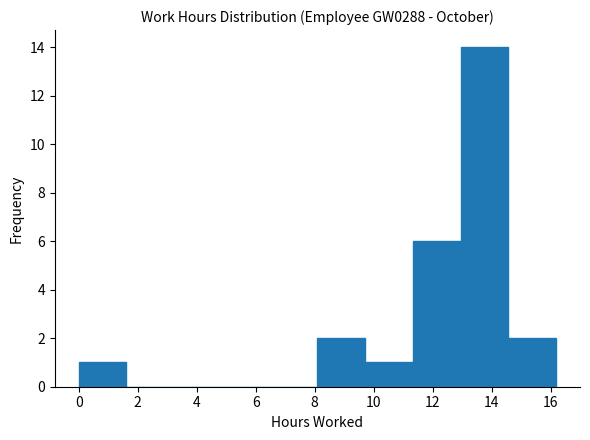

Reading left to right, list every bar in this chart as the range it spans on the x-axis followed by its height. Neither the bar edges nor the heights are printed on the chart, so give them approximately, as read against the axes.

0.0 to 1.6: 1
1.6 to 3.2: 0
3.2 to 4.8: 0
4.8 to 6.4: 0
6.4 to 8.0: 0
8.0 to 9.8: 2
9.8 to 11.4: 1
11.4 to 13.0: 6
13.0 to 14.6: 14
14.6 to 16.2: 2